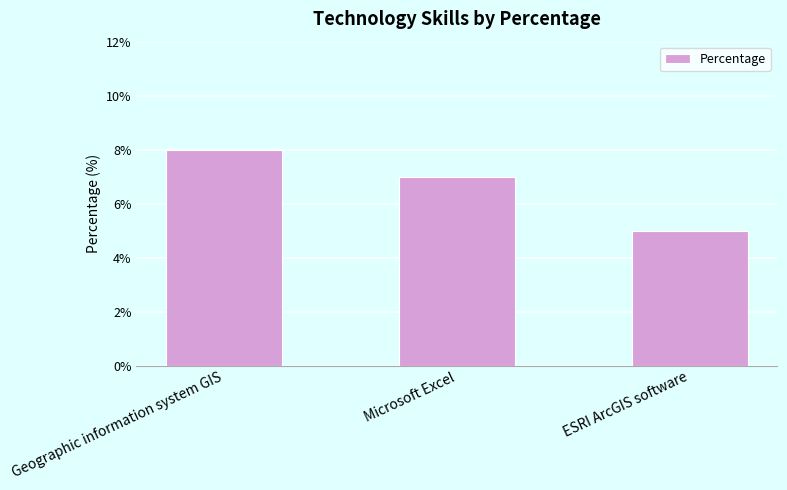

Count the values in the range 5 to 8.

3